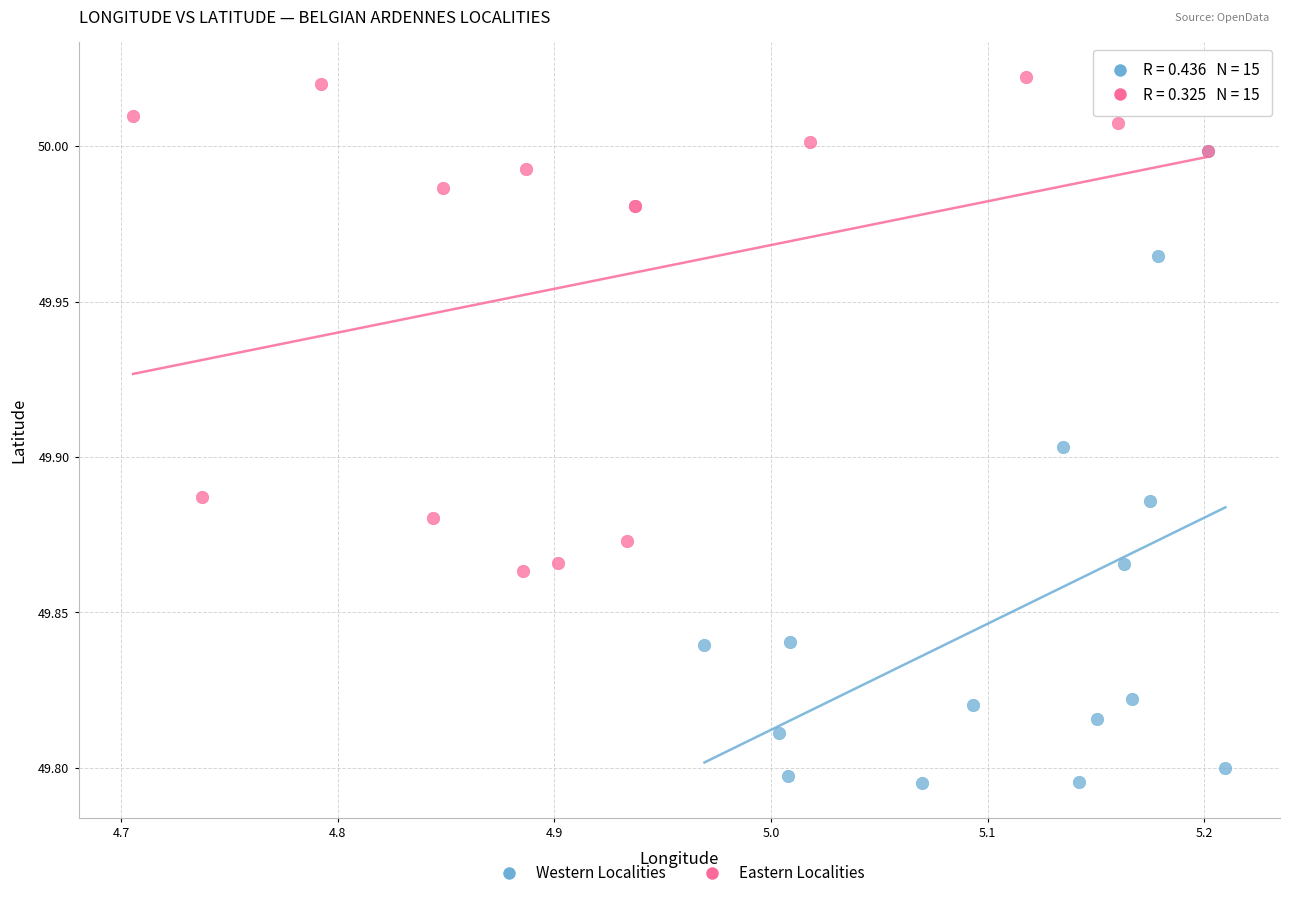

Which series has the widest spread of Y values?

Western Localities